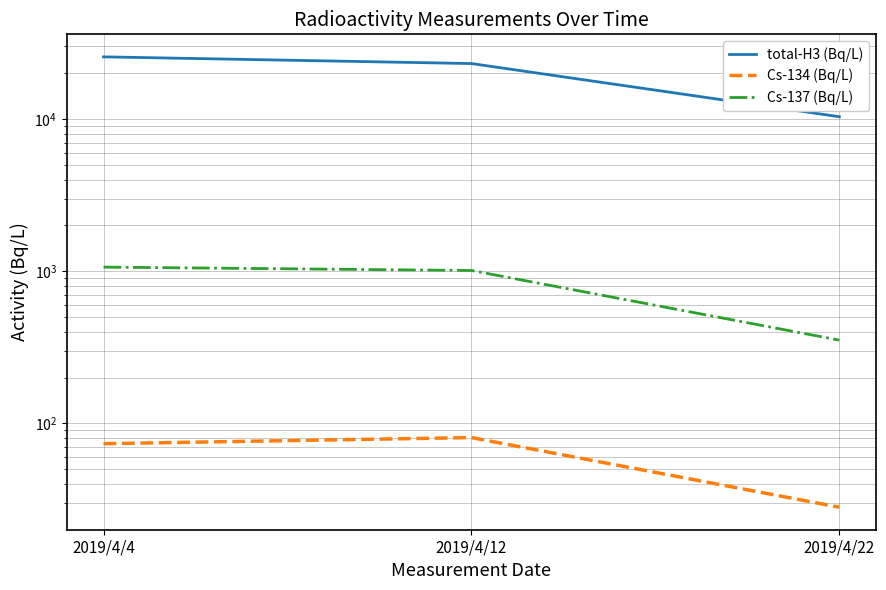

What is the average value of the Cs-137 (Bq/L) series?

809.9